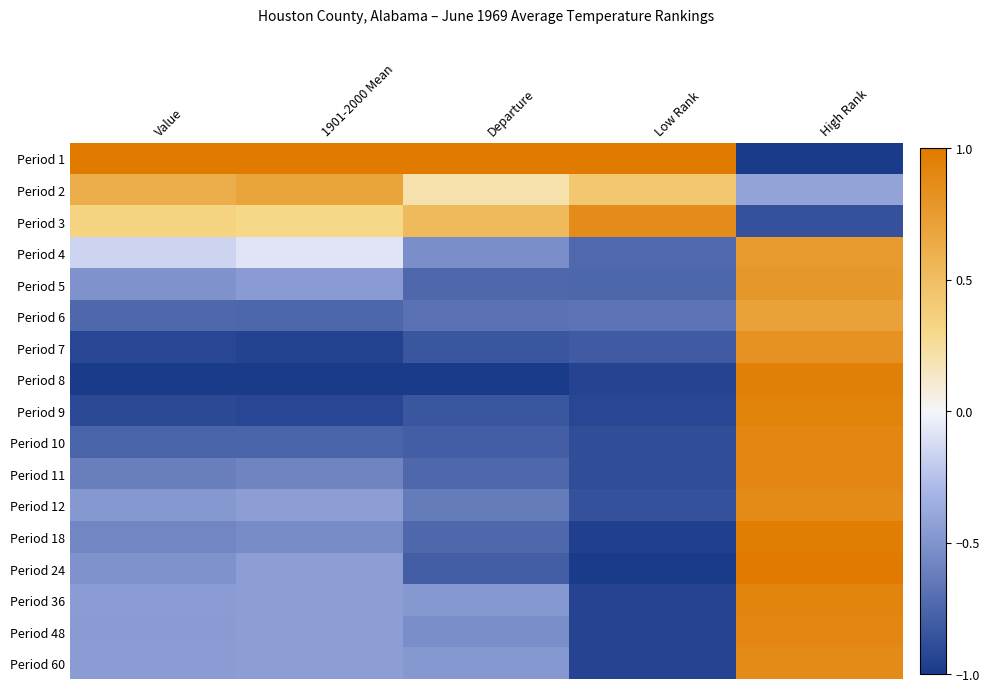

Reading left to right, extract all data points from this chart.

Period 1: Value=1.0	1901-2000 Mean=1.0	Departure=1.0	Low Rank=1.0	High Rank=-1.0
Period 2: Value=0.6	1901-2000 Mean=0.7	Departure=0.2	Low Rank=0.4	High Rank=-0.4
Period 3: Value=0.3	1901-2000 Mean=0.3	Departure=0.5	Low Rank=0.9	High Rank=-0.9
Period 4: Value=-0.2	1901-2000 Mean=-0.1	Departure=-0.5	Low Rank=-0.7	High Rank=0.8
Period 5: Value=-0.5	1901-2000 Mean=-0.5	Departure=-0.7	Low Rank=-0.8	High Rank=0.8
Period 6: Value=-0.7	1901-2000 Mean=-0.7	Departure=-0.7	Low Rank=-0.7	High Rank=0.7
Period 7: Value=-0.9	1901-2000 Mean=-0.9	Departure=-0.8	Low Rank=-0.8	High Rank=0.8
Period 8: Value=-1.0	1901-2000 Mean=-1.0	Departure=-1.0	Low Rank=-0.9	High Rank=1.0
Period 9: Value=-0.9	1901-2000 Mean=-0.9	Departure=-0.8	Low Rank=-0.9	High Rank=0.9
Period 10: Value=-0.8	1901-2000 Mean=-0.8	Departure=-0.8	Low Rank=-0.9	High Rank=0.9
Period 11: Value=-0.6	1901-2000 Mean=-0.6	Departure=-0.7	Low Rank=-0.9	High Rank=0.9
Period 12: Value=-0.5	1901-2000 Mean=-0.4	Departure=-0.6	Low Rank=-0.9	High Rank=0.9
Period 18: Value=-0.6	1901-2000 Mean=-0.5	Departure=-0.7	Low Rank=-1.0	High Rank=1.0
Period 24: Value=-0.5	1901-2000 Mean=-0.4	Departure=-0.8	Low Rank=-1.0	High Rank=1.0
Period 36: Value=-0.4	1901-2000 Mean=-0.4	Departure=-0.5	Low Rank=-0.9	High Rank=0.9
Period 48: Value=-0.5	1901-2000 Mean=-0.4	Departure=-0.5	Low Rank=-0.9	High Rank=0.9
Period 60: Value=-0.4	1901-2000 Mean=-0.4	Departure=-0.5	Low Rank=-0.9	High Rank=0.9